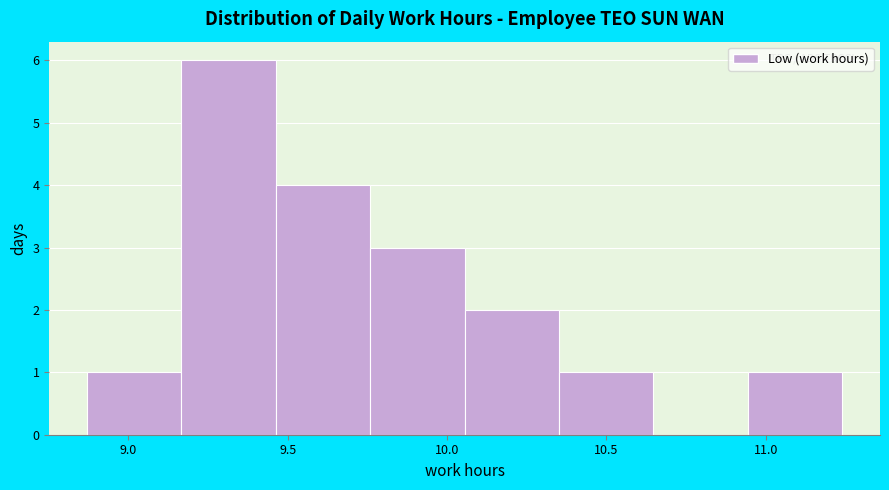

Reading left to right, transcribe this chart: for each bar, give the range it covers on the x-axis and its height. Neither the bar edges nor the heights are printed on the chart, so give them approximately, as read against the axes.

8.85 to 9.15: 1
9.15 to 9.45: 6
9.45 to 9.75: 4
9.75 to 10.05: 3
10.05 to 10.35: 2
10.35 to 10.65: 1
10.65 to 10.95: 0
10.95 to 11.25: 1